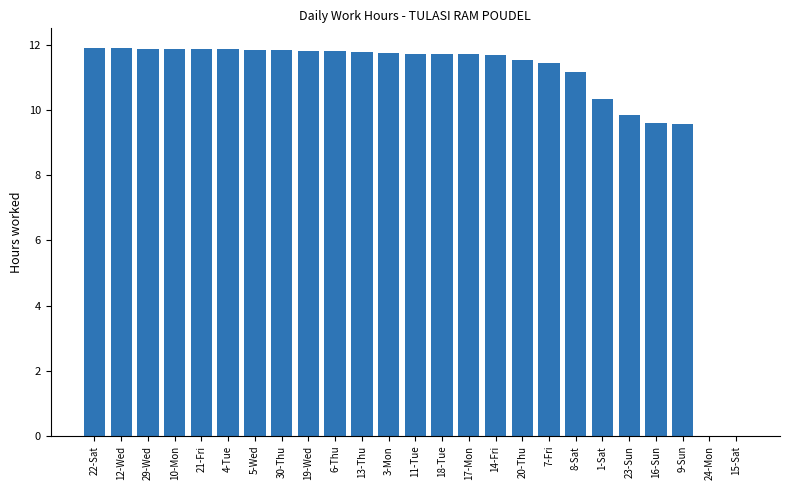

At which label does the data first exceed 11?

22-Sat